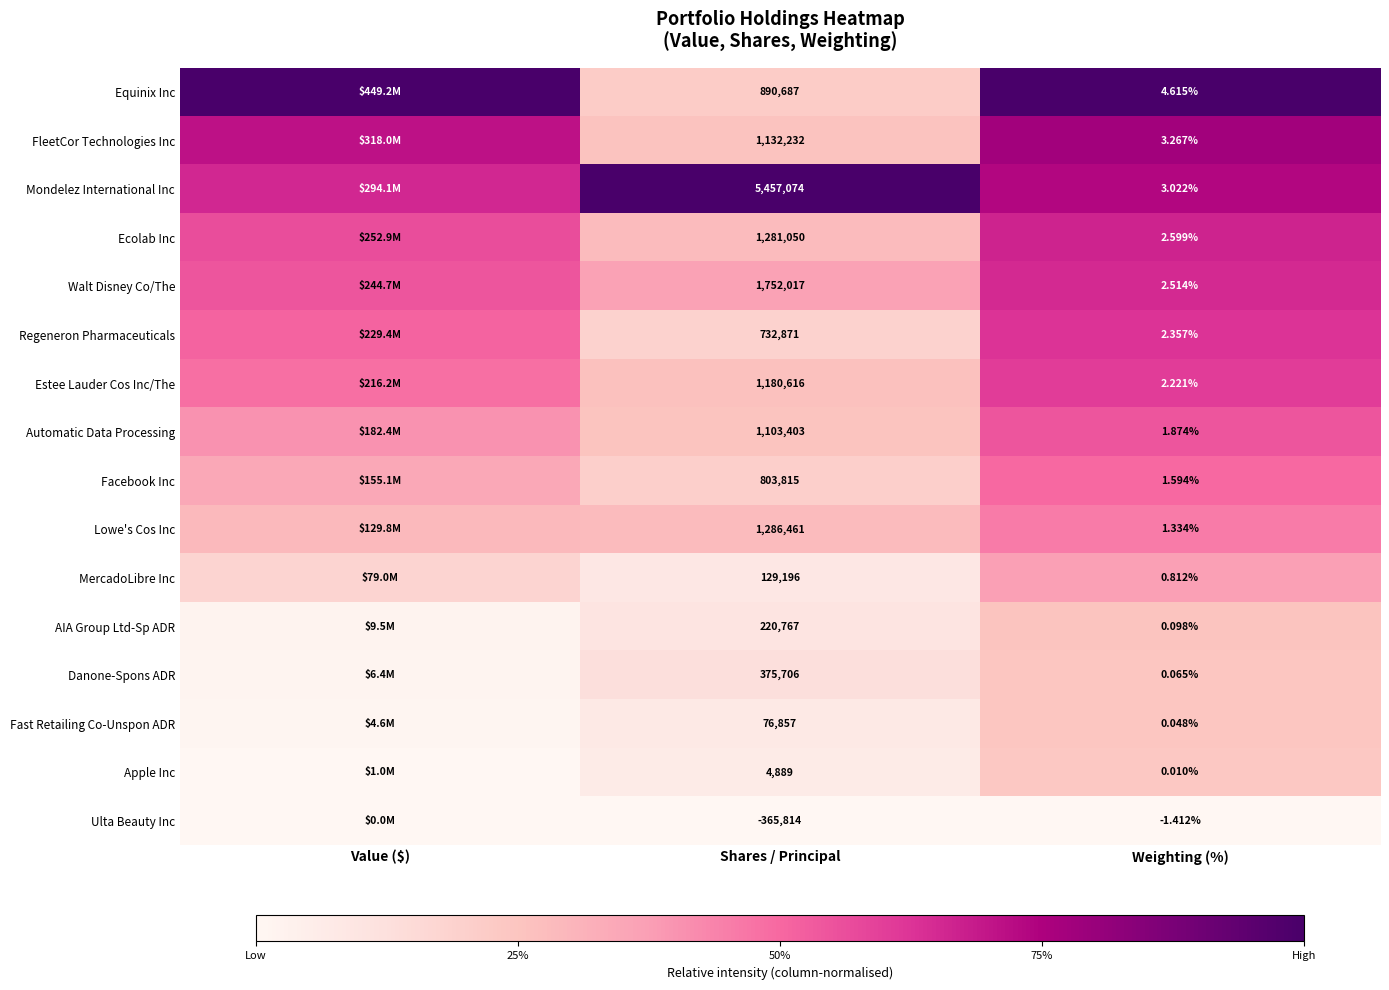

Is the value of Facebook Inc at Shares / Principal greater than the value of Ecolab Inc at Shares / Principal?

No